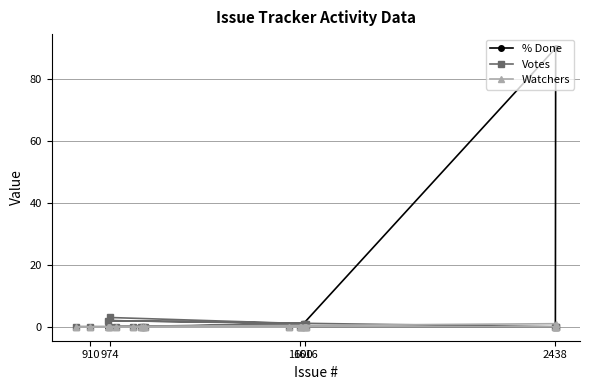

Is it true that Watchers equals 0 at 910?

True